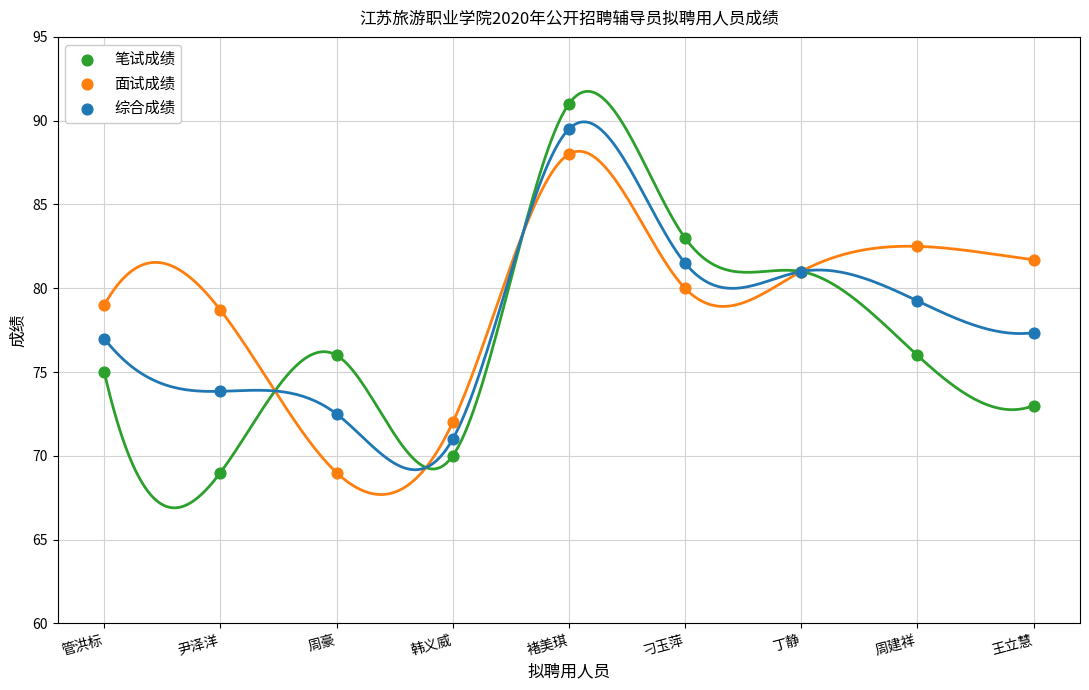

What are all the series names shown in the legend?

笔试成绩, 面试成绩, 综合成绩